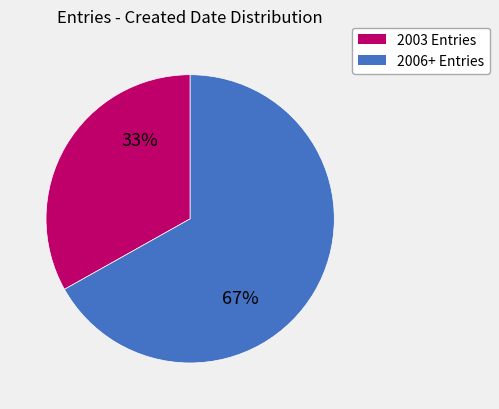

To the nearest percent, what is the average slice percentage?

50%